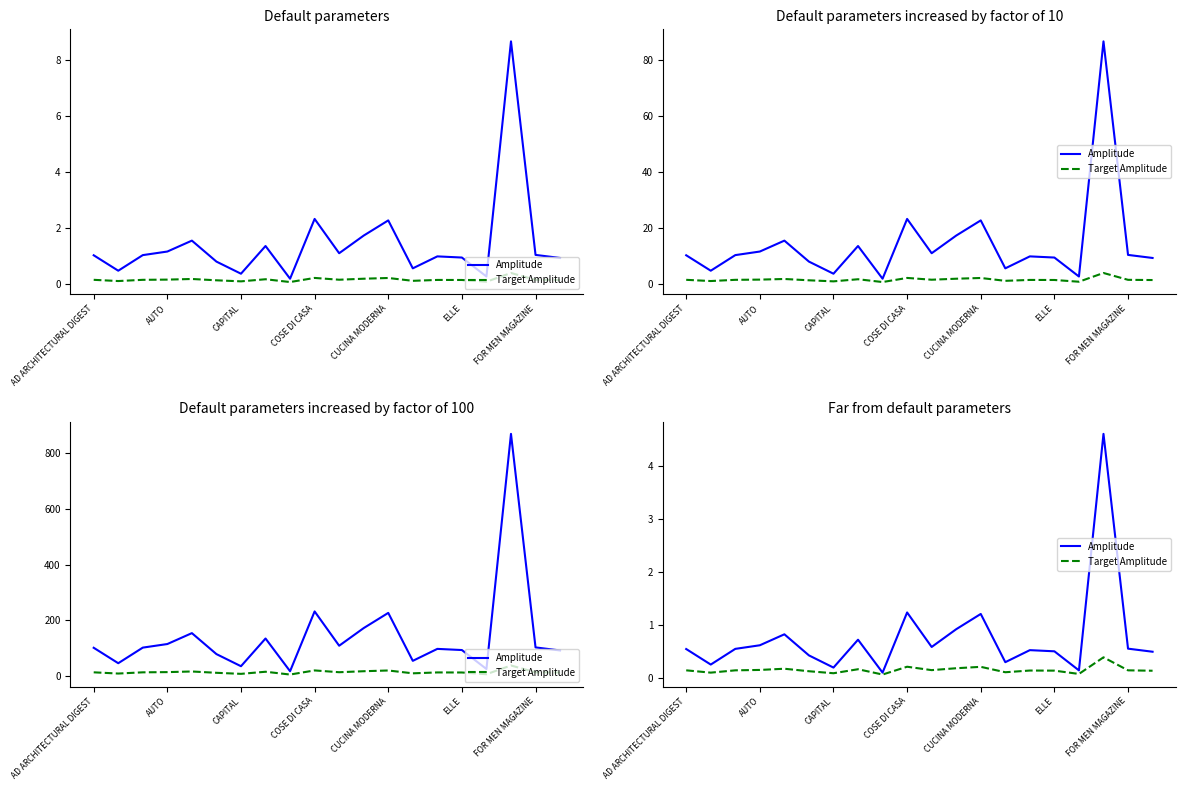

Is it true that Target Amplitude equals 0.1 at CAPITAL?

False